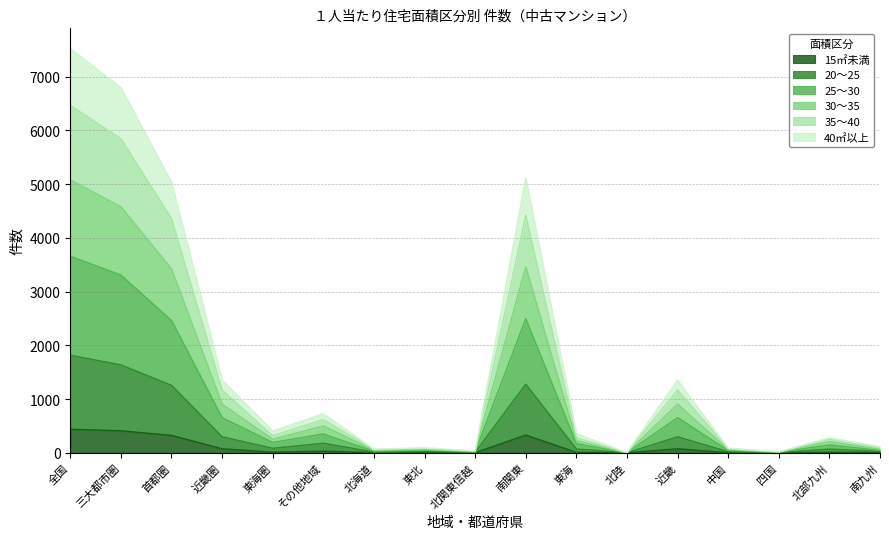

At how many categories does at least one series exceed 2478?

4